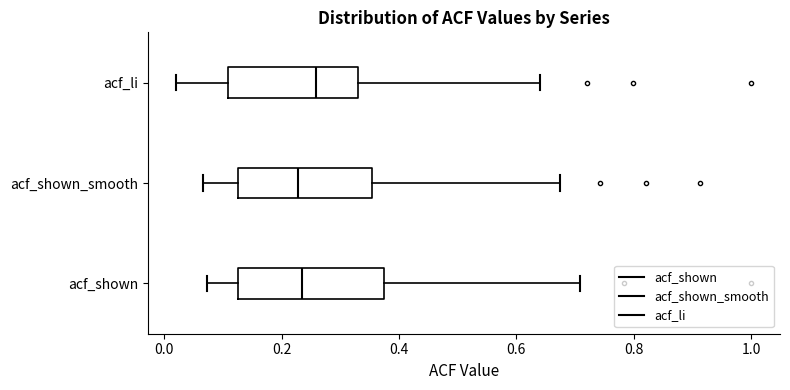

Which box is the widest, from its left edge to its right edge?

acf_shown